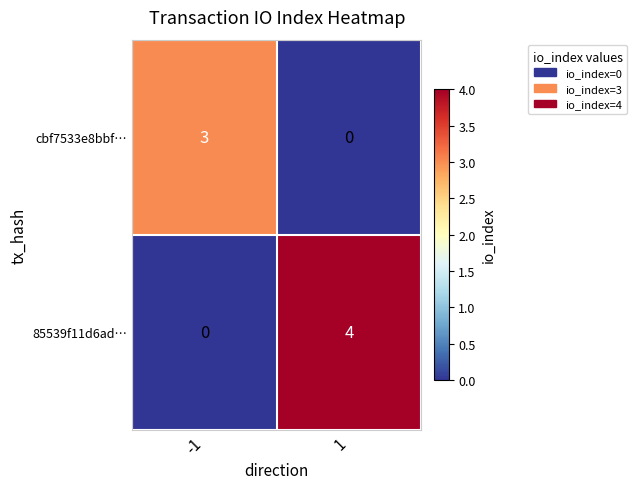

What is the sum of the cbf7533e8bbf… values at 1 and -1?

3